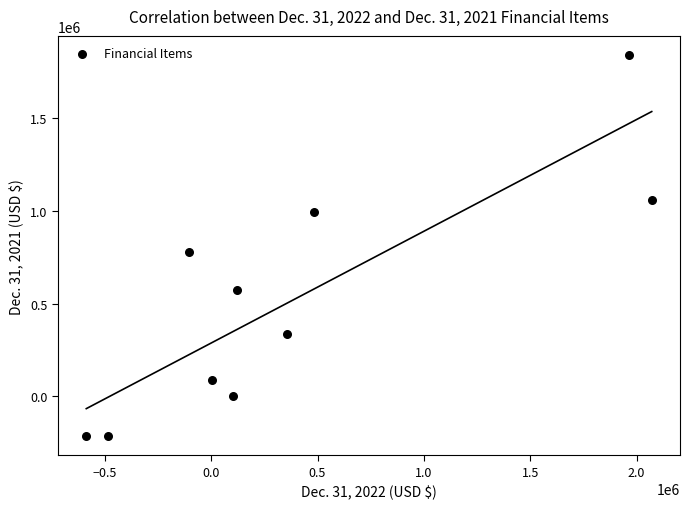

What Y value in the scatter plot is closest to 812993?

781277